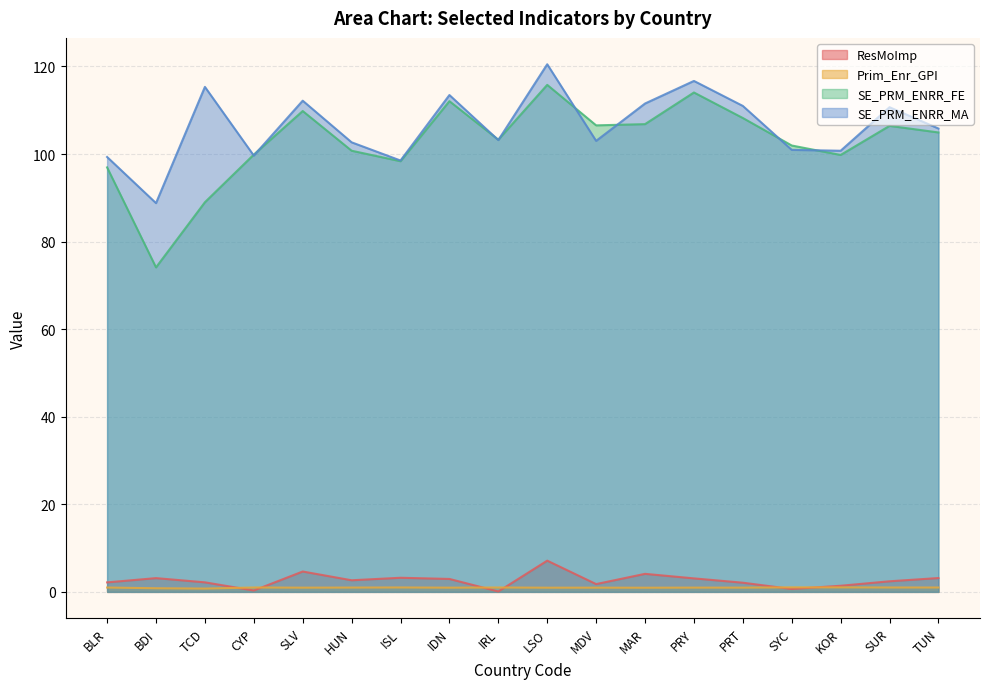

What is the sum of the Prim_Enr_GPI values at SYC and ISL?

2.0